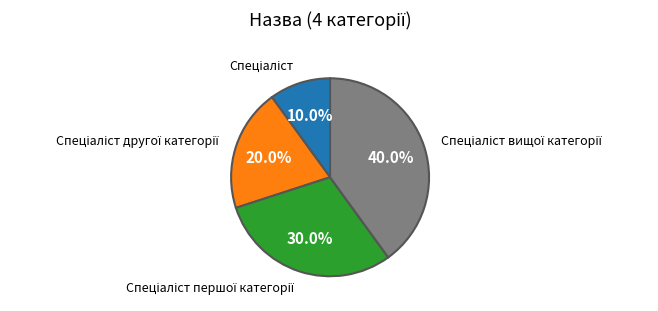

How many slices are in this pie chart?

4